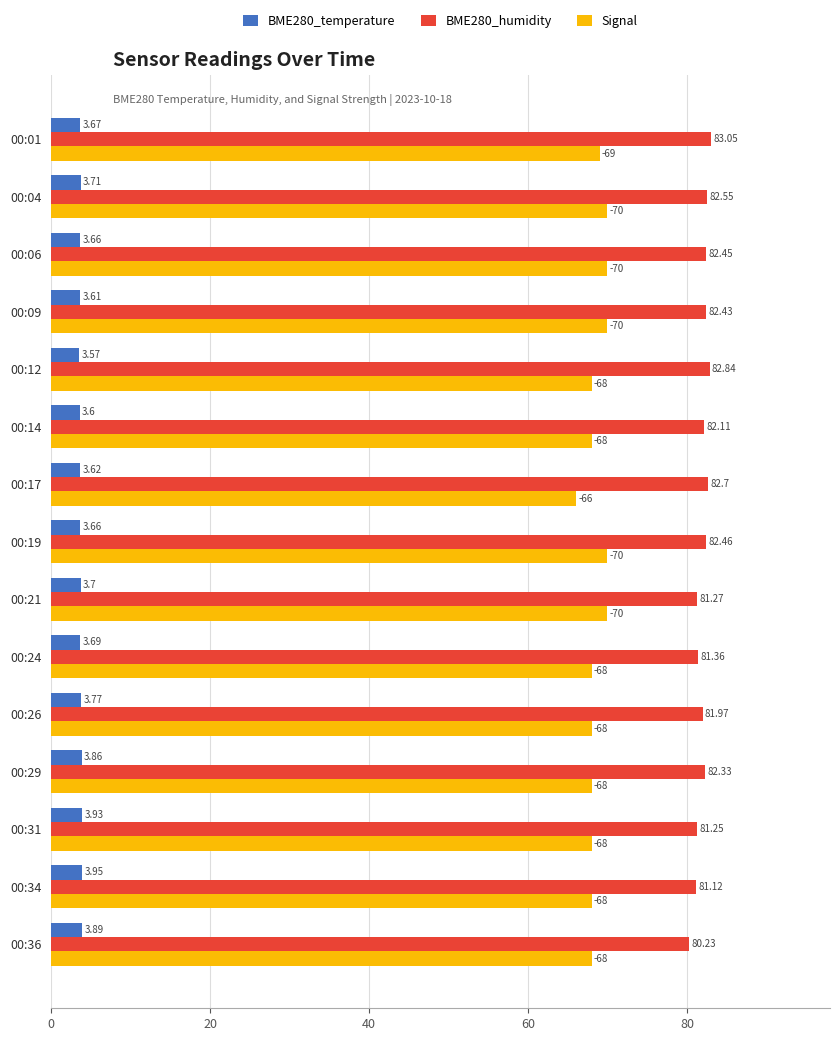

Rank the series at 00:17 from lowest to highest value.

BME280_temperature, Signal, BME280_humidity